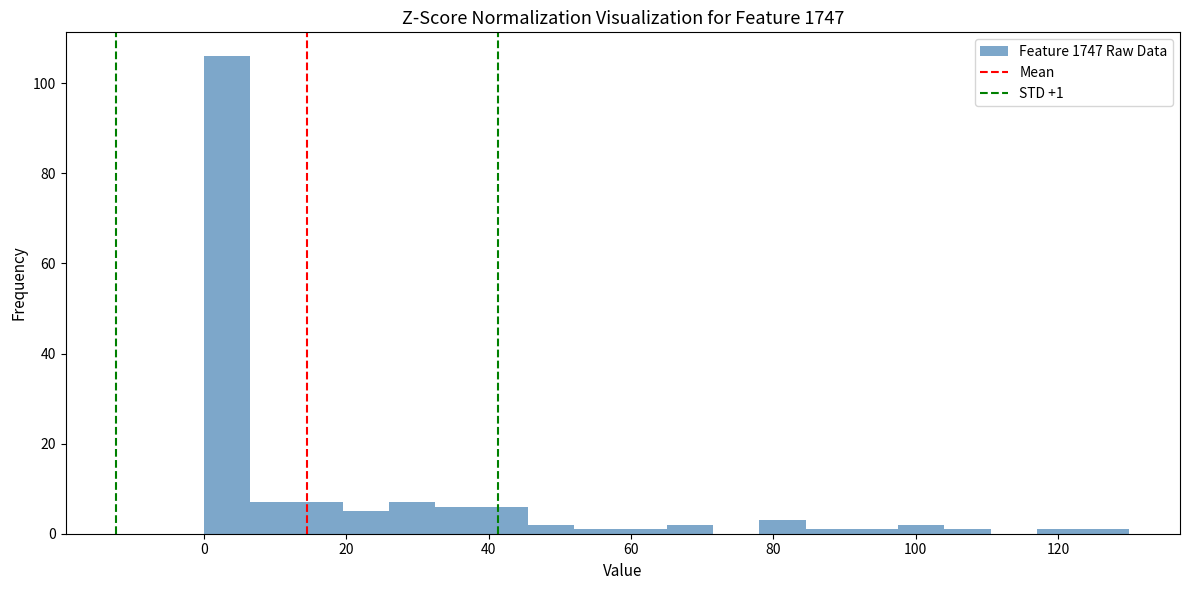

Around what value on the x-axis is the tallest bar? Give the approximate position of its centre, as read against the axis.

4